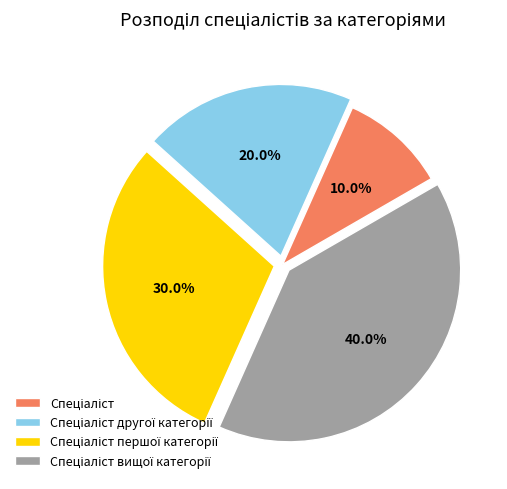

Is there a majority slice in this chart?

No